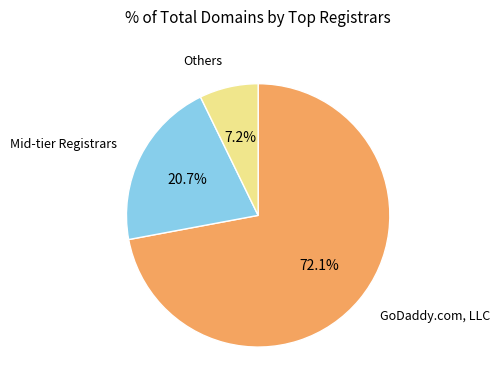

Is there any slice that represents more than half of the pie?

Yes